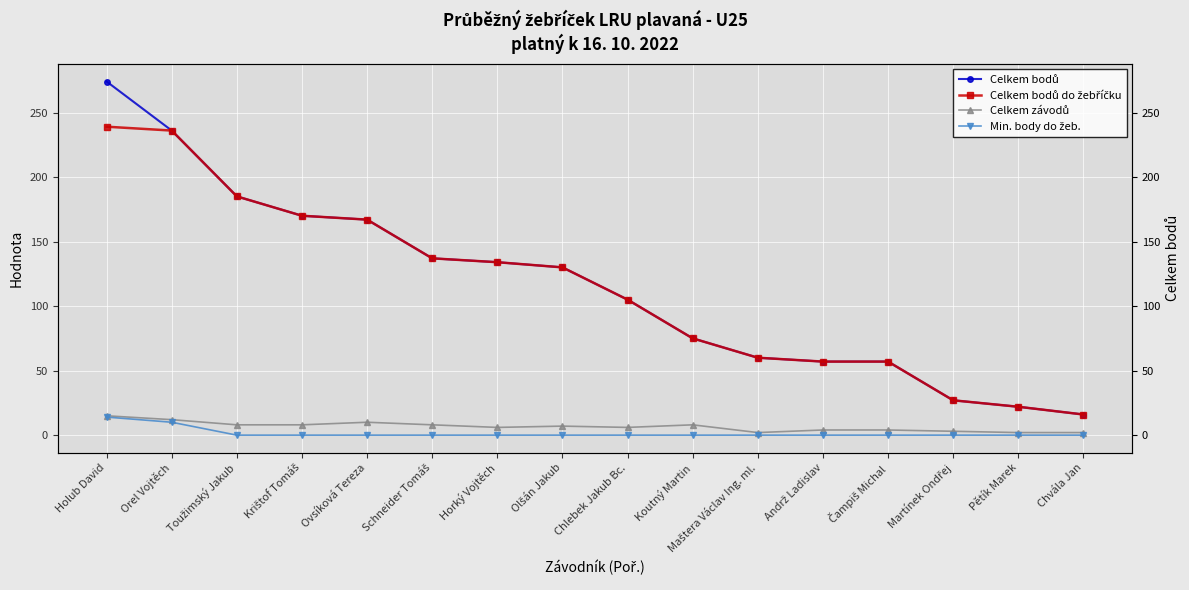

Which series has the largest range (max minus min)?

Celkem bodů